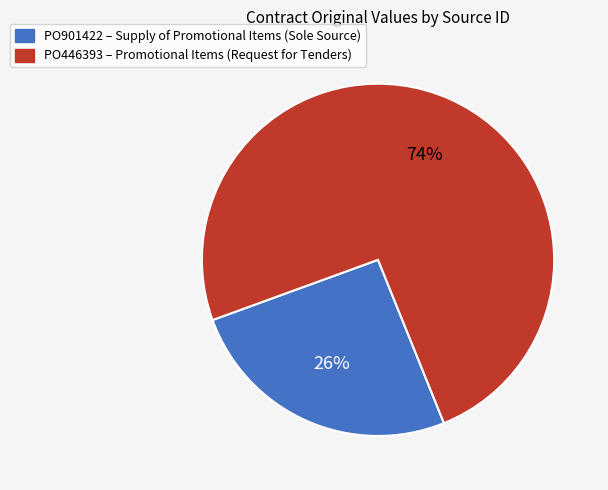

Is it true that PO446393 is 74% of the pie?

True